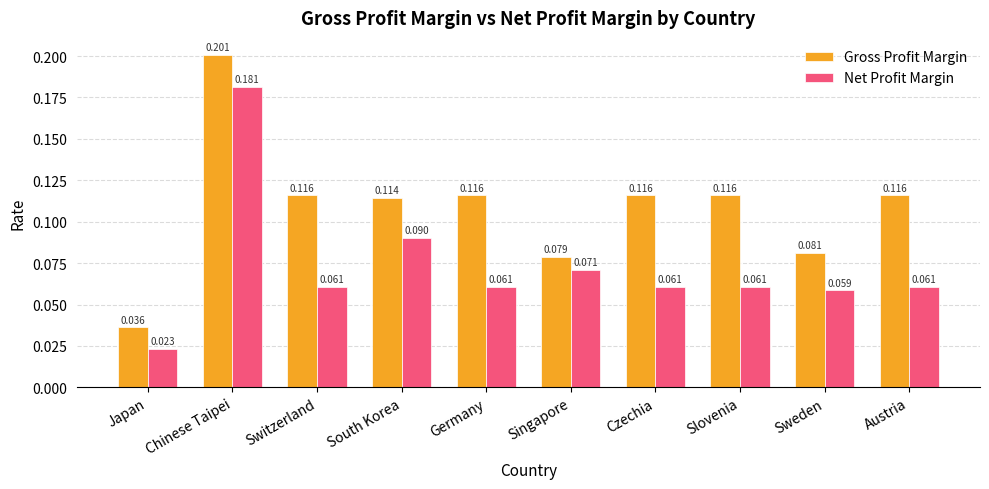

What are all the series names shown in the legend?

Gross Profit Margin, Net Profit Margin